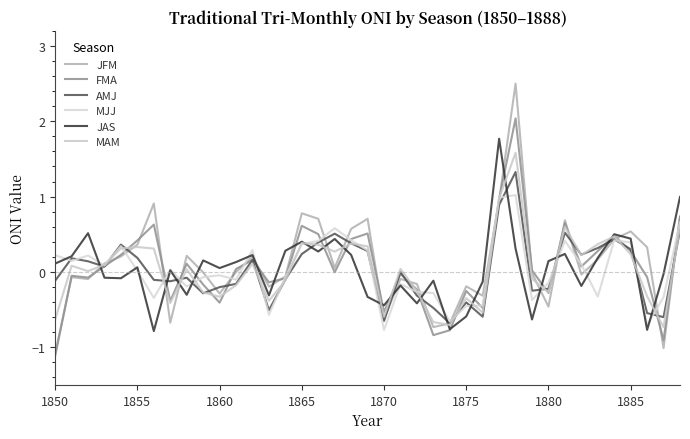

What is the maximum value shown in the chart?

2.5